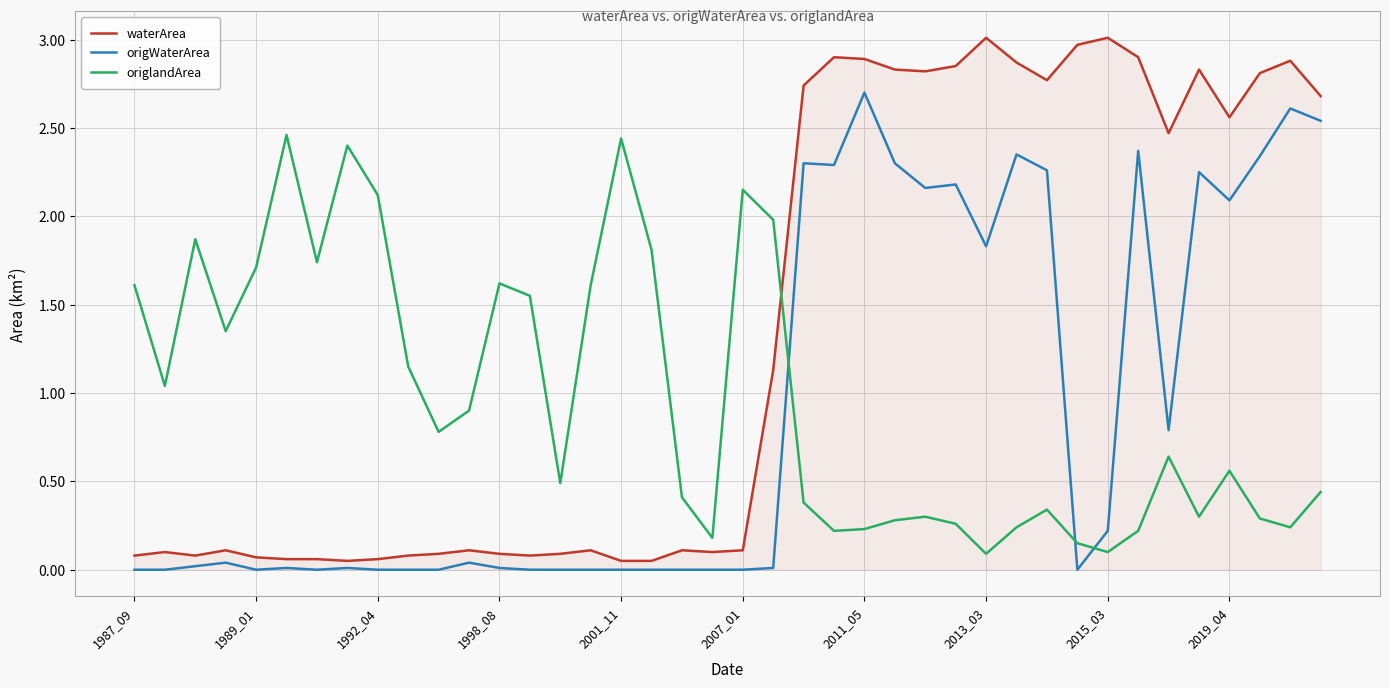

What is the difference between the maximum and minimum values in the waterArea series?

3.0